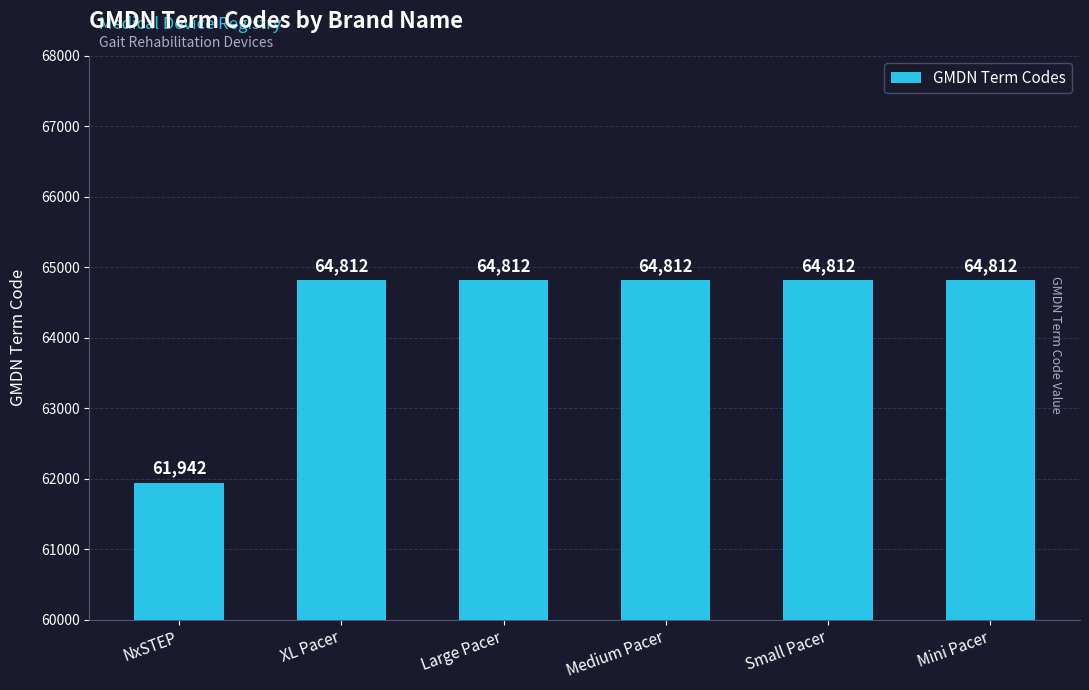

Where is the data nearest to the value 63377?

NxSTEP